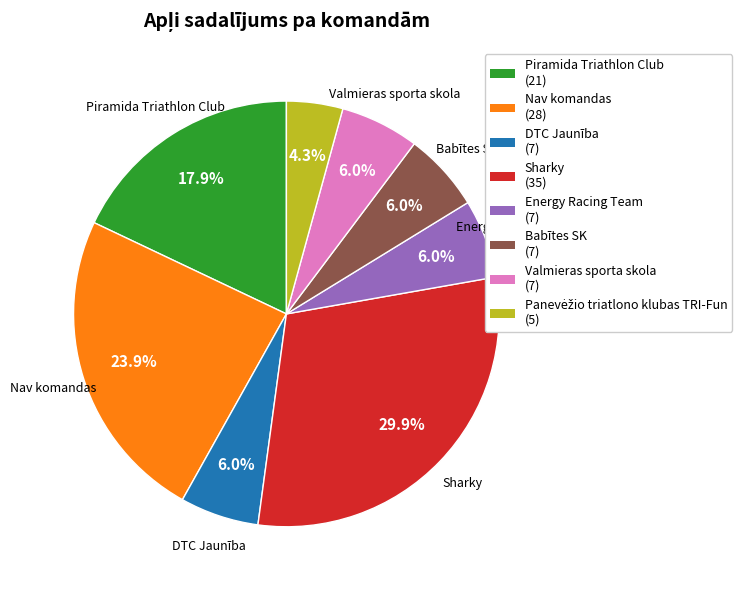

What is the ratio of the value at Piramida Triathlon Club (21) to the value at Energy Racing Team (7)?

3.0